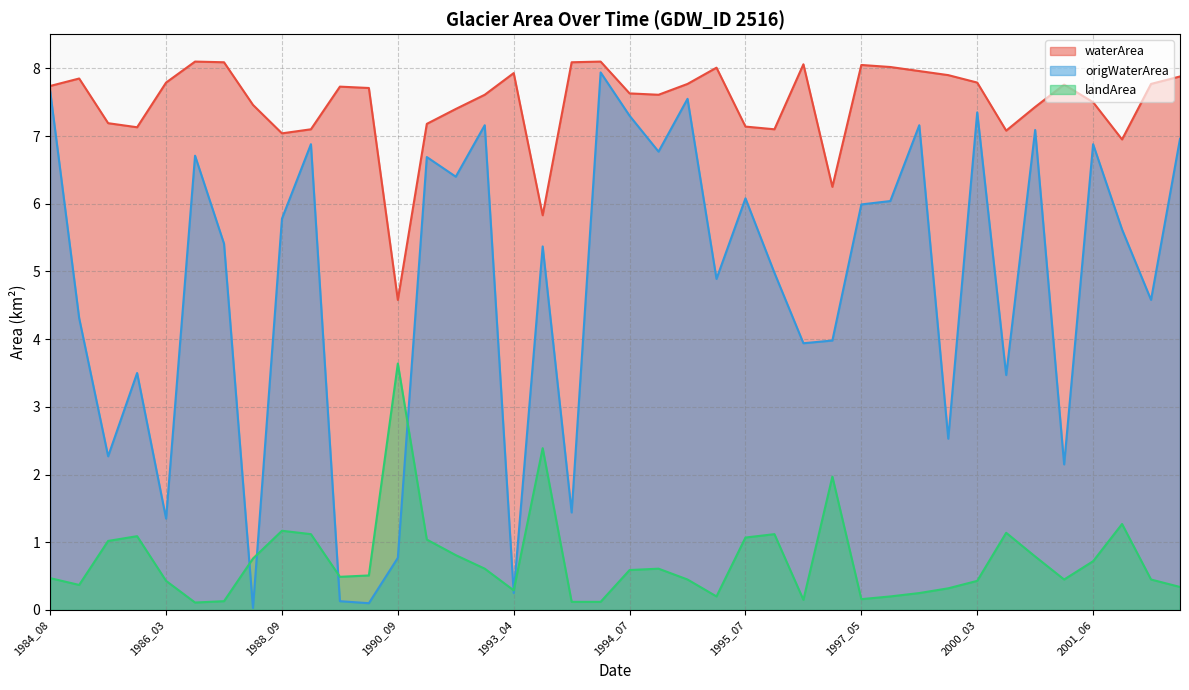

At which category is the sum across all series the highest?

1994_04